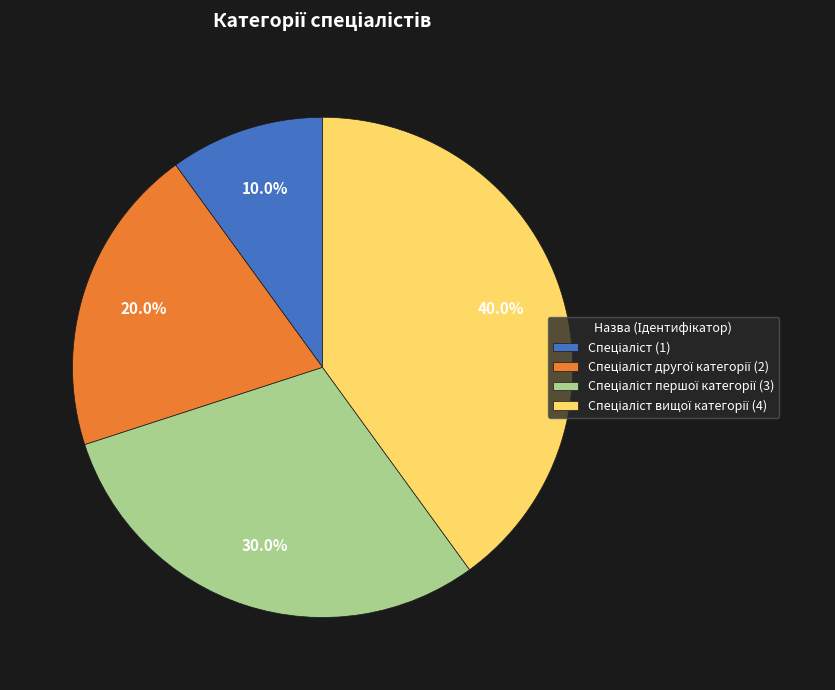

Is there any slice that represents more than half of the pie?

No